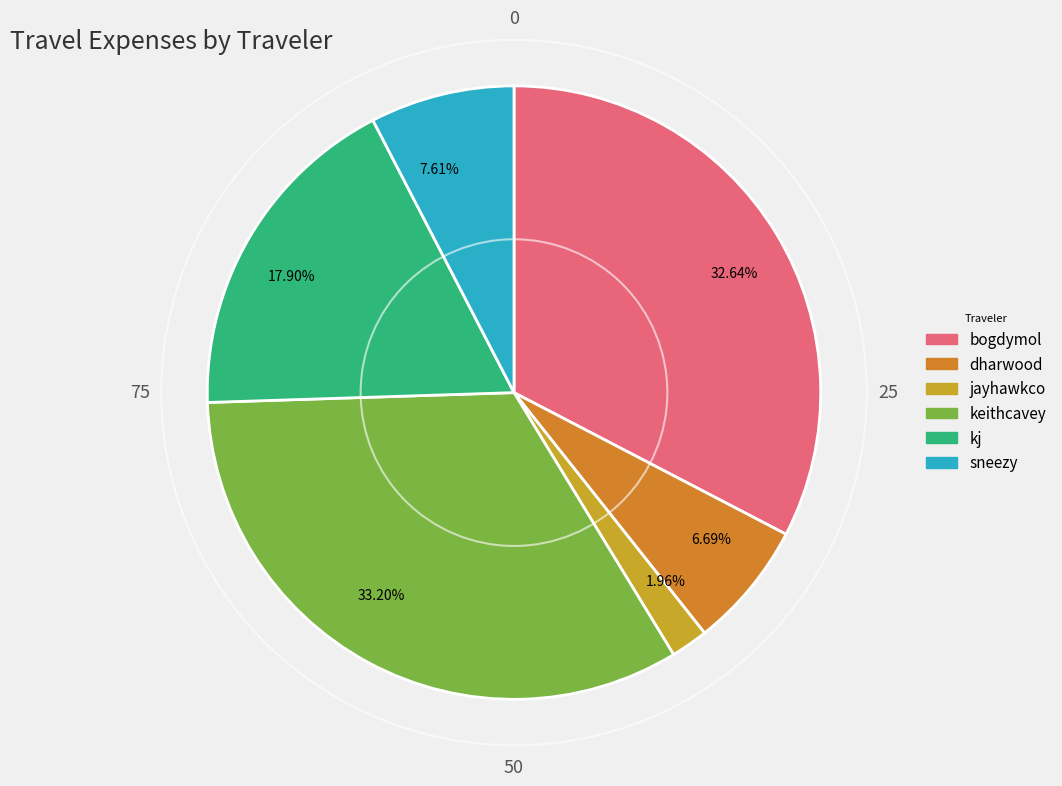

How many segments does this pie chart have?

6